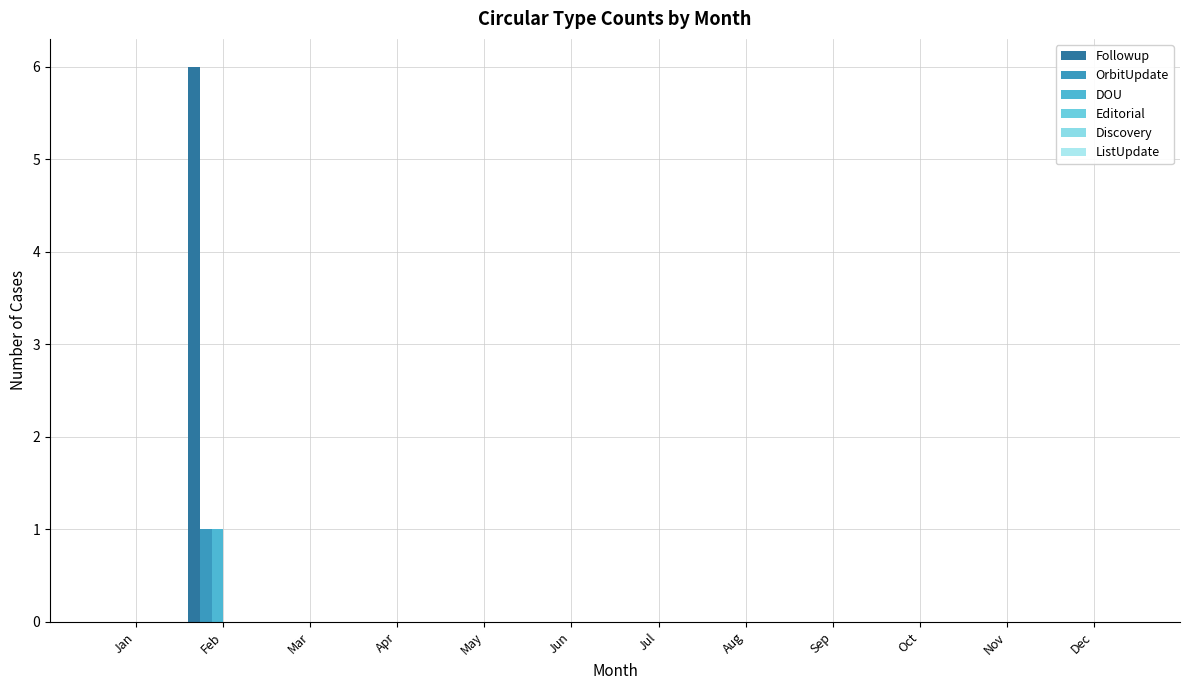

Reading left to right, what are all the values shown in this chart?

Followup: Jan=0	Feb=6	Mar=0	Apr=0	May=0	Jun=0	Jul=0	Aug=0	Sep=0	Oct=0	Nov=0	Dec=0
OrbitUpdate: Jan=0	Feb=1	Mar=0	Apr=0	May=0	Jun=0	Jul=0	Aug=0	Sep=0	Oct=0	Nov=0	Dec=0
DOU: Jan=0	Feb=1	Mar=0	Apr=0	May=0	Jun=0	Jul=0	Aug=0	Sep=0	Oct=0	Nov=0	Dec=0
Editorial: Jan=0	Feb=0	Mar=0	Apr=0	May=0	Jun=0	Jul=0	Aug=0	Sep=0	Oct=0	Nov=0	Dec=0
Discovery: Jan=0	Feb=0	Mar=0	Apr=0	May=0	Jun=0	Jul=0	Aug=0	Sep=0	Oct=0	Nov=0	Dec=0
ListUpdate: Jan=0	Feb=0	Mar=0	Apr=0	May=0	Jun=0	Jul=0	Aug=0	Sep=0	Oct=0	Nov=0	Dec=0